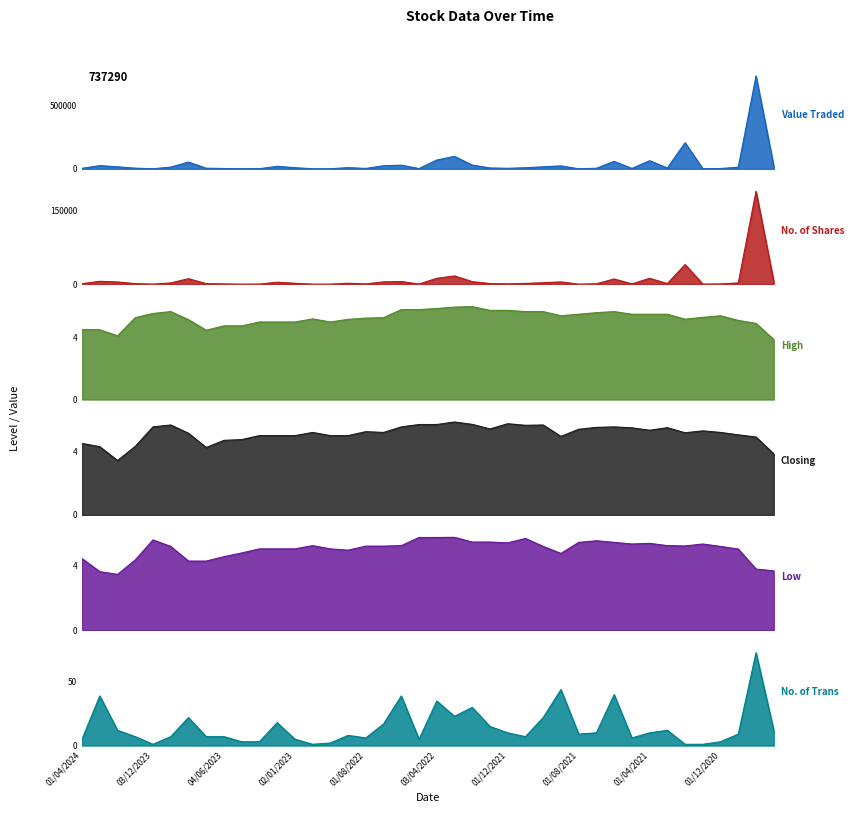

How many lines are shown in the chart?

6